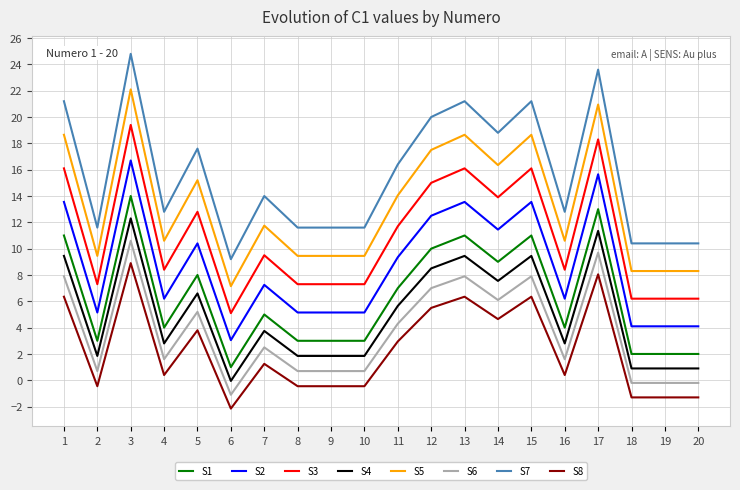

True or false: S3 has a value of 3.1 at 10.

False